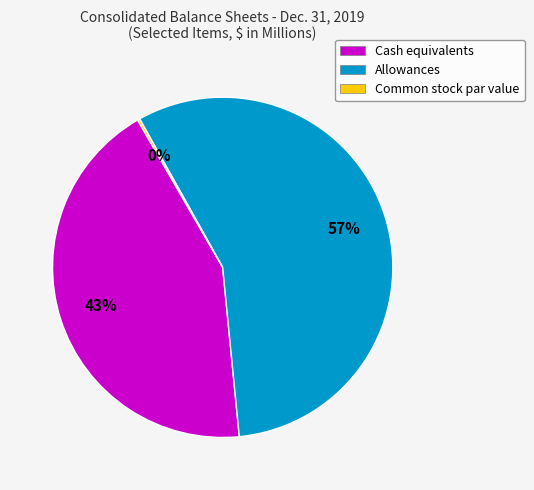

True or false: Allowances accounts for 57% of the total.

True